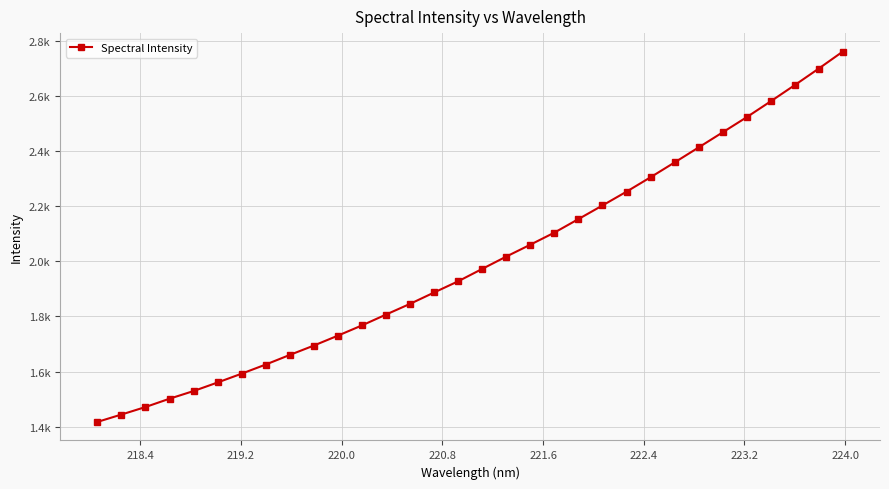

Is this an area chart (filled region under the line)?

No